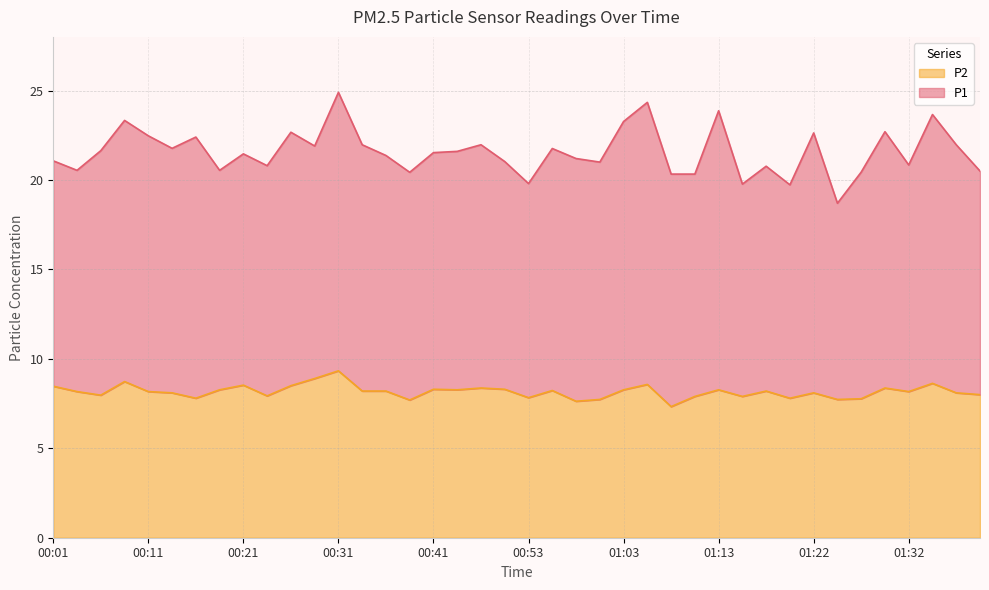

Rank the categories by value from lowest to highest.

01:08, 00:58, 00:38, 01:00, 01:25, 01:27, 00:16, 01:20, 00:53, 01:10, 01:15, 00:23, 00:06, 01:40, 00:13, 01:22, 01:37, 00:04, 00:11, 01:32, 00:33, 00:36, 01:18, 00:56, 00:18, 00:43, 01:03, 01:13, 00:41, 00:48, 00:46, 01:30, 00:01, 00:26, 00:21, 01:05, 01:35, 00:08, 00:28, 00:31